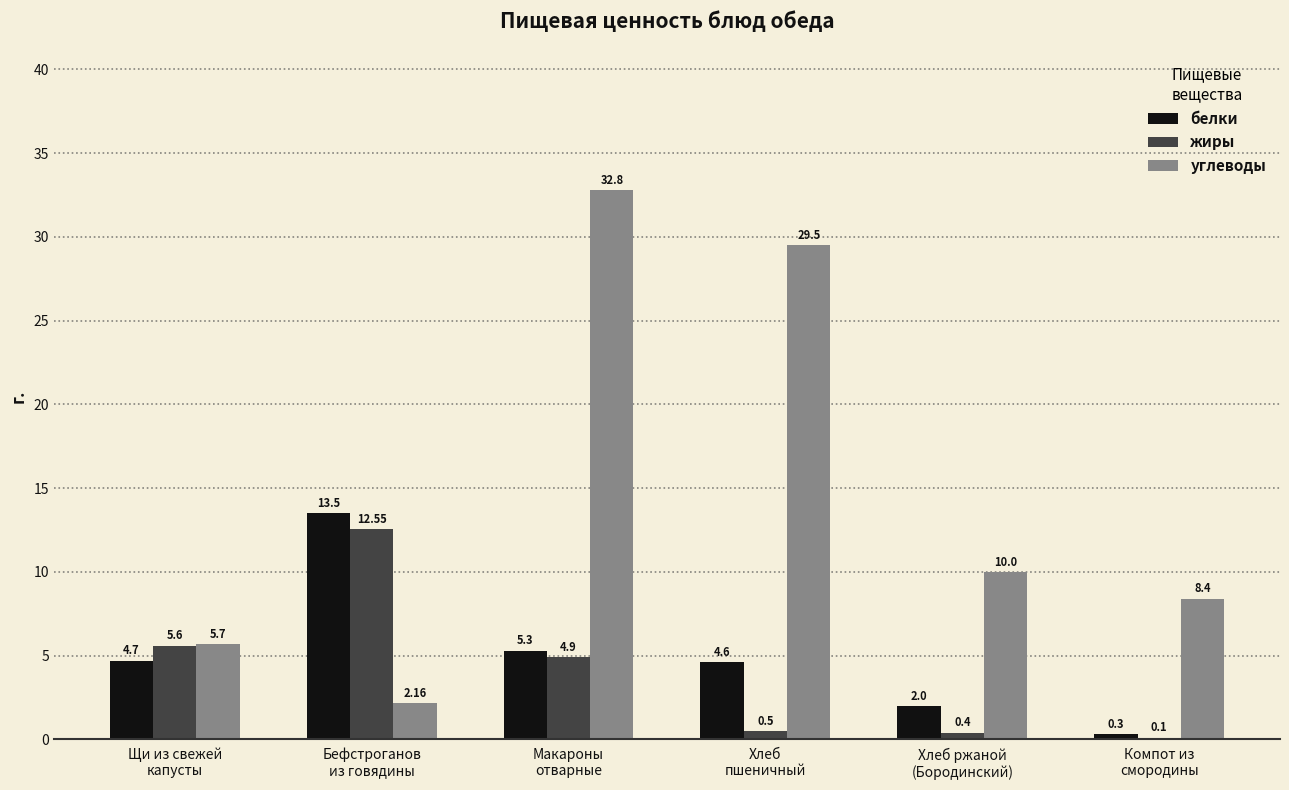

Count the number of data series in this chart.

3